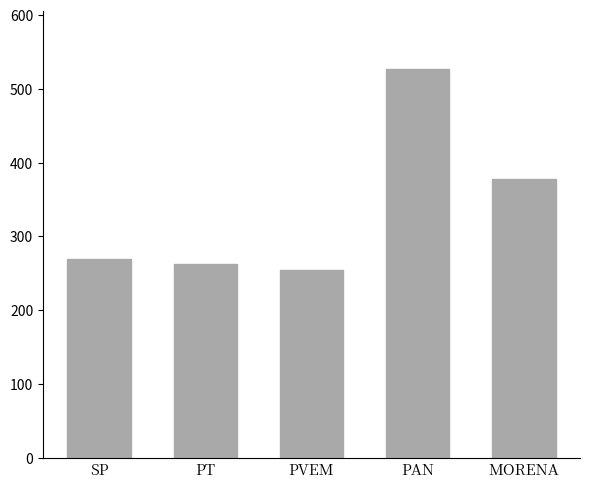

What is the difference between the second highest and minimum values?

124